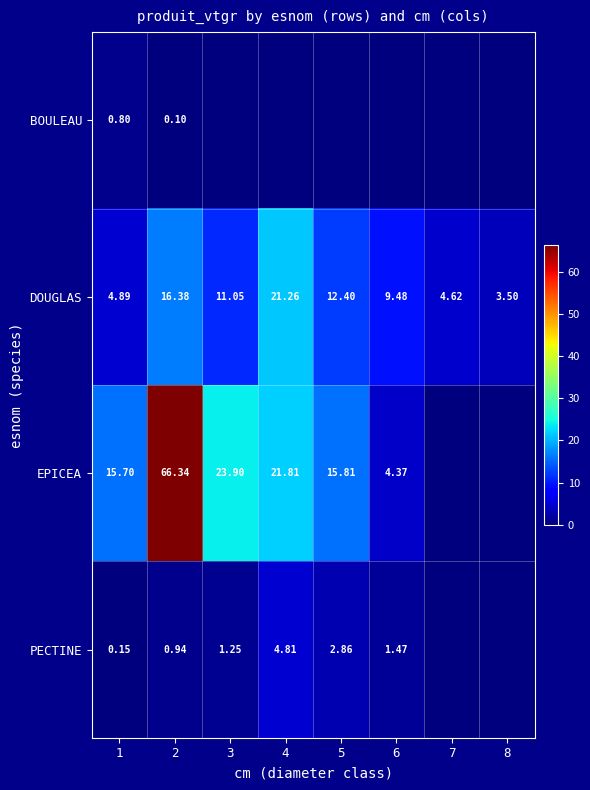

Is the value of PECTINE at 2 greater than the value of EPICEA at 2?

No